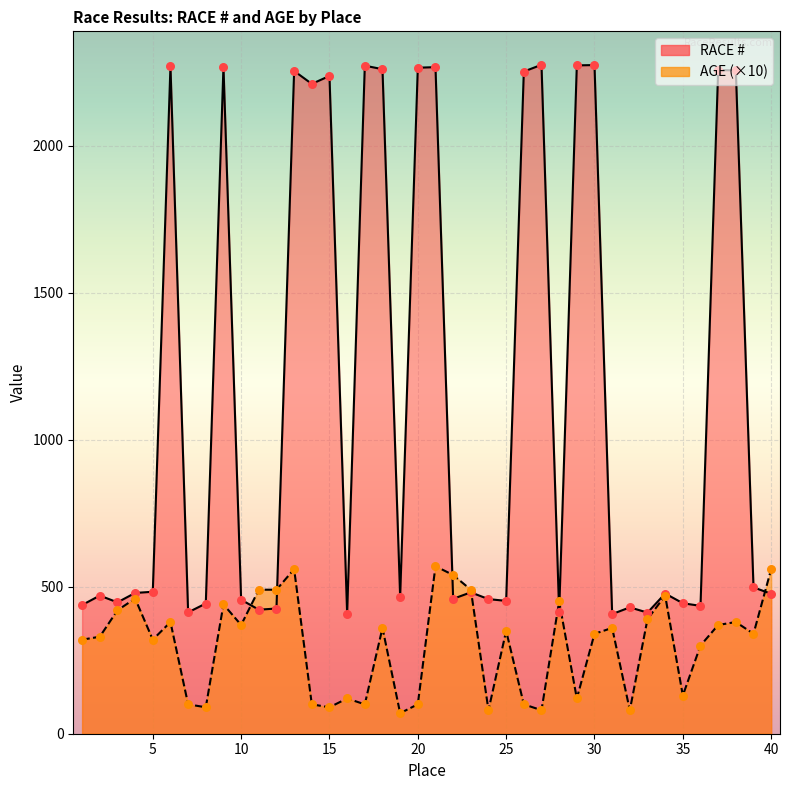

Which series reaches the maximum Y coordinate?

RACE #